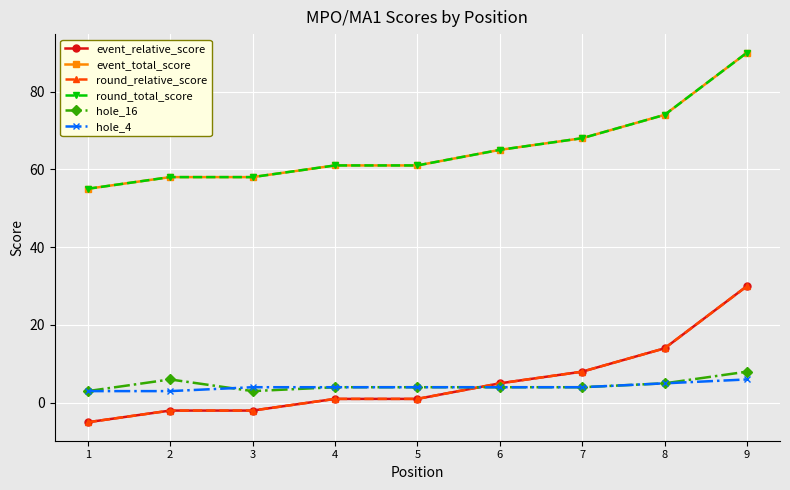

True or false: round_relative_score and round_total_score intersect in this chart.

False